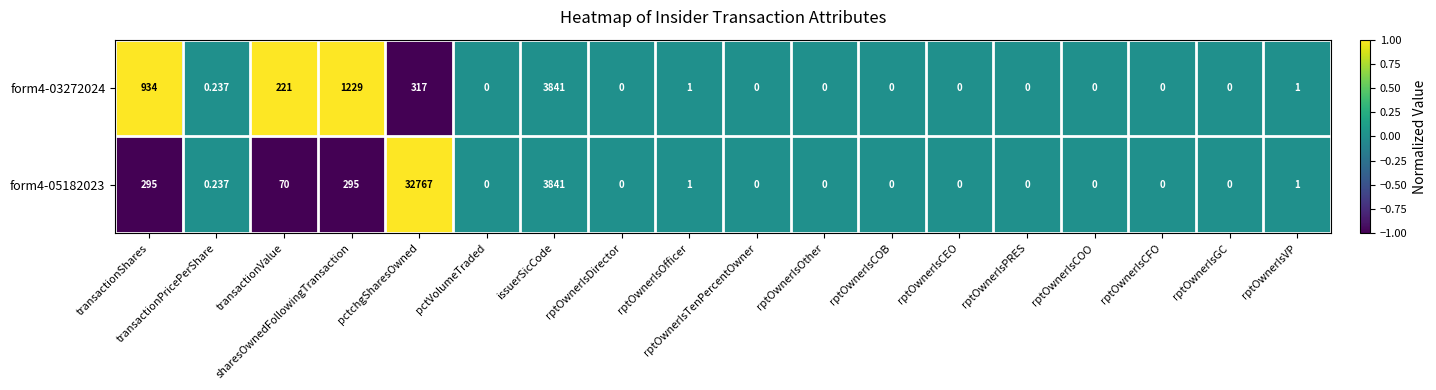

Which category has the highest value across all series?

pctchgSharesOwned